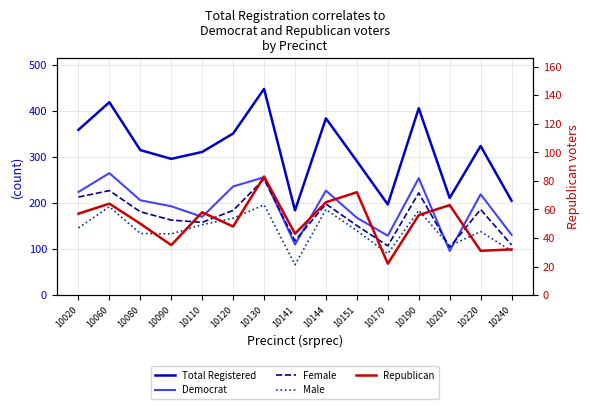

The value of Male at 10220 is 40. True or false?

False